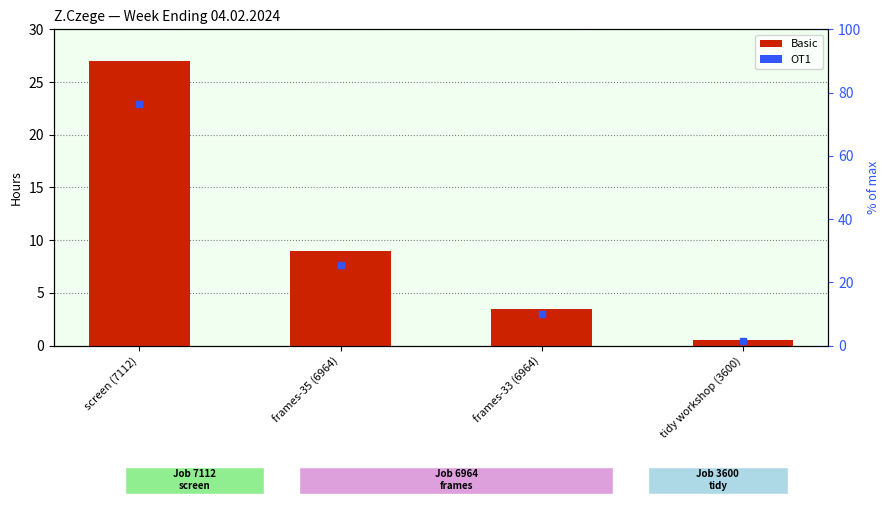

What is the highest value of the Basic series?

27.0